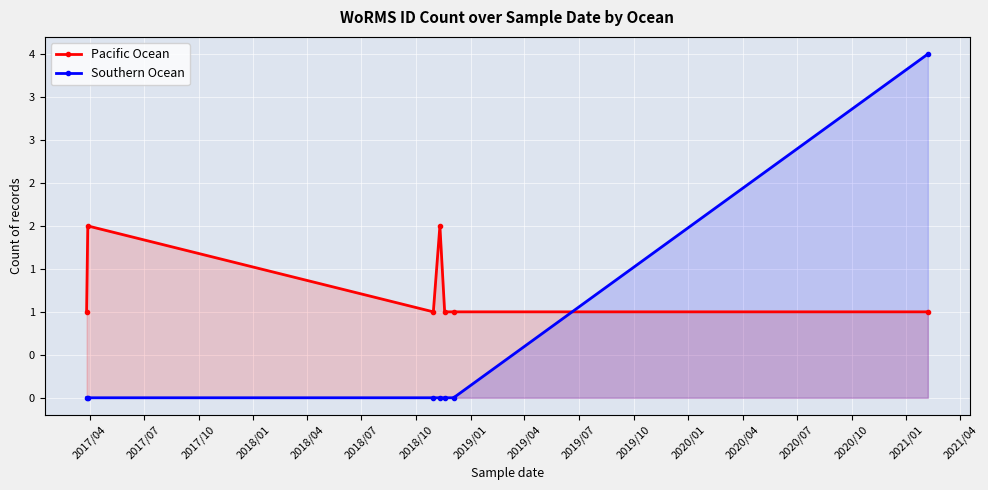

How many times do Pacific Ocean and Southern Ocean cross each other?

1